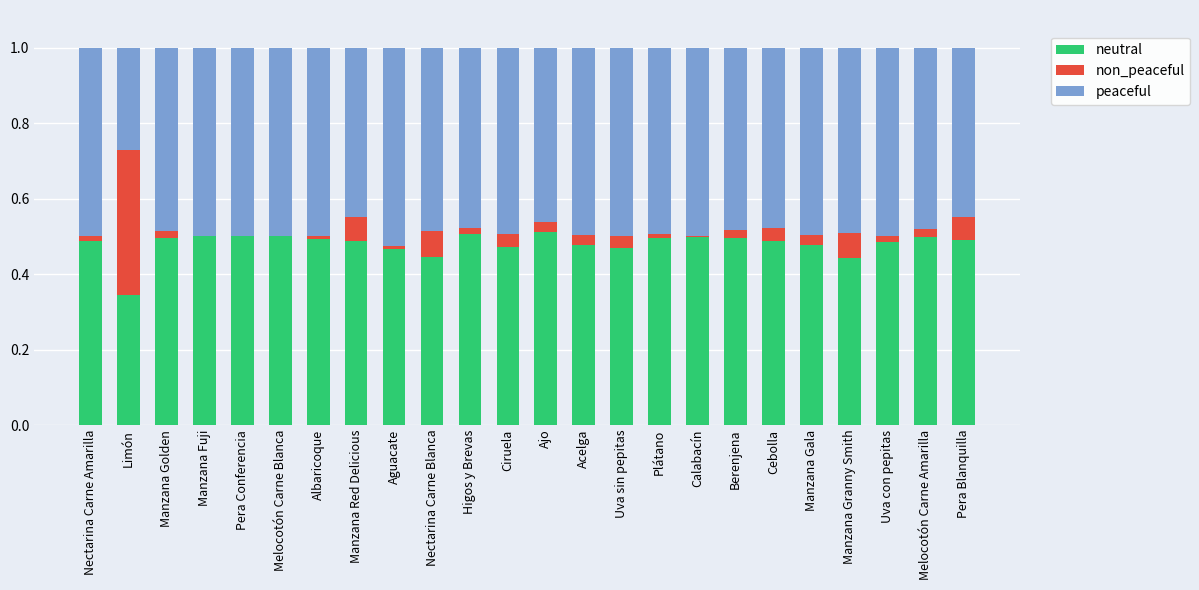

What is the total value across all series at Pera Blanquilla?

1.0